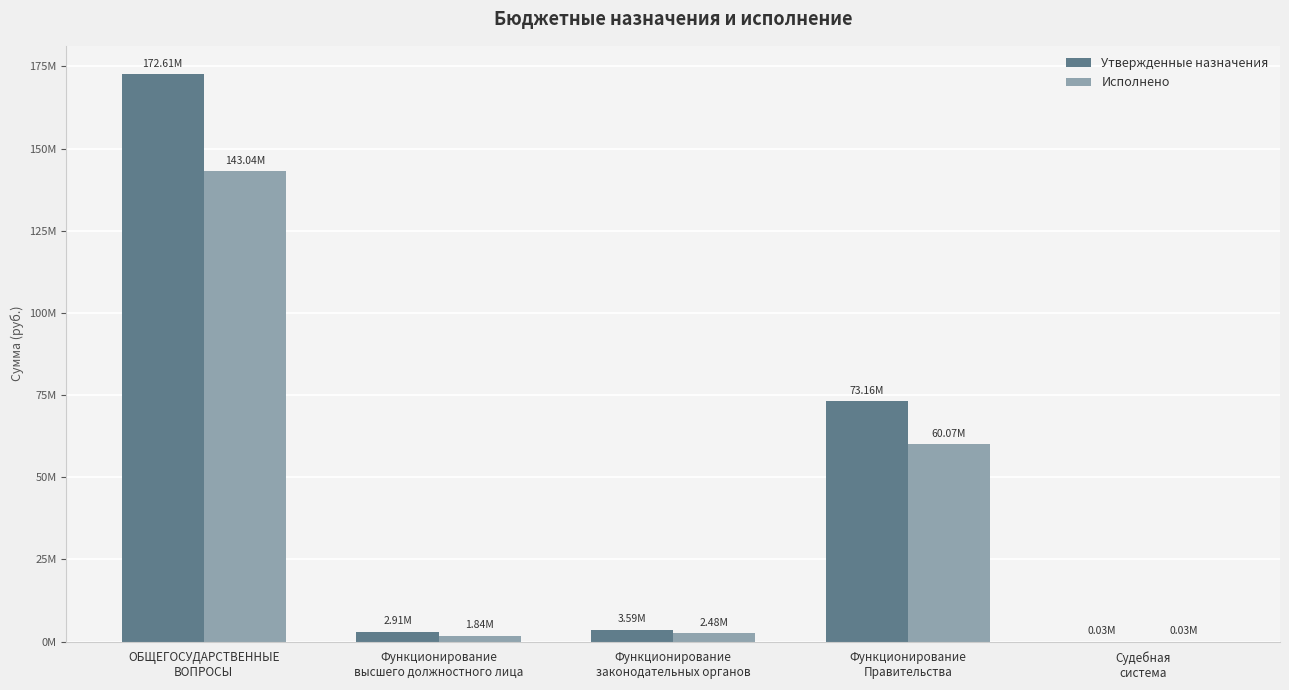

Is the value of Утвержденные назначения at Функционирование
Правительства greater than the value of Исполнено at ОБЩЕГОСУДАРСТВЕННЫЕ
ВОПРОСЫ?

No